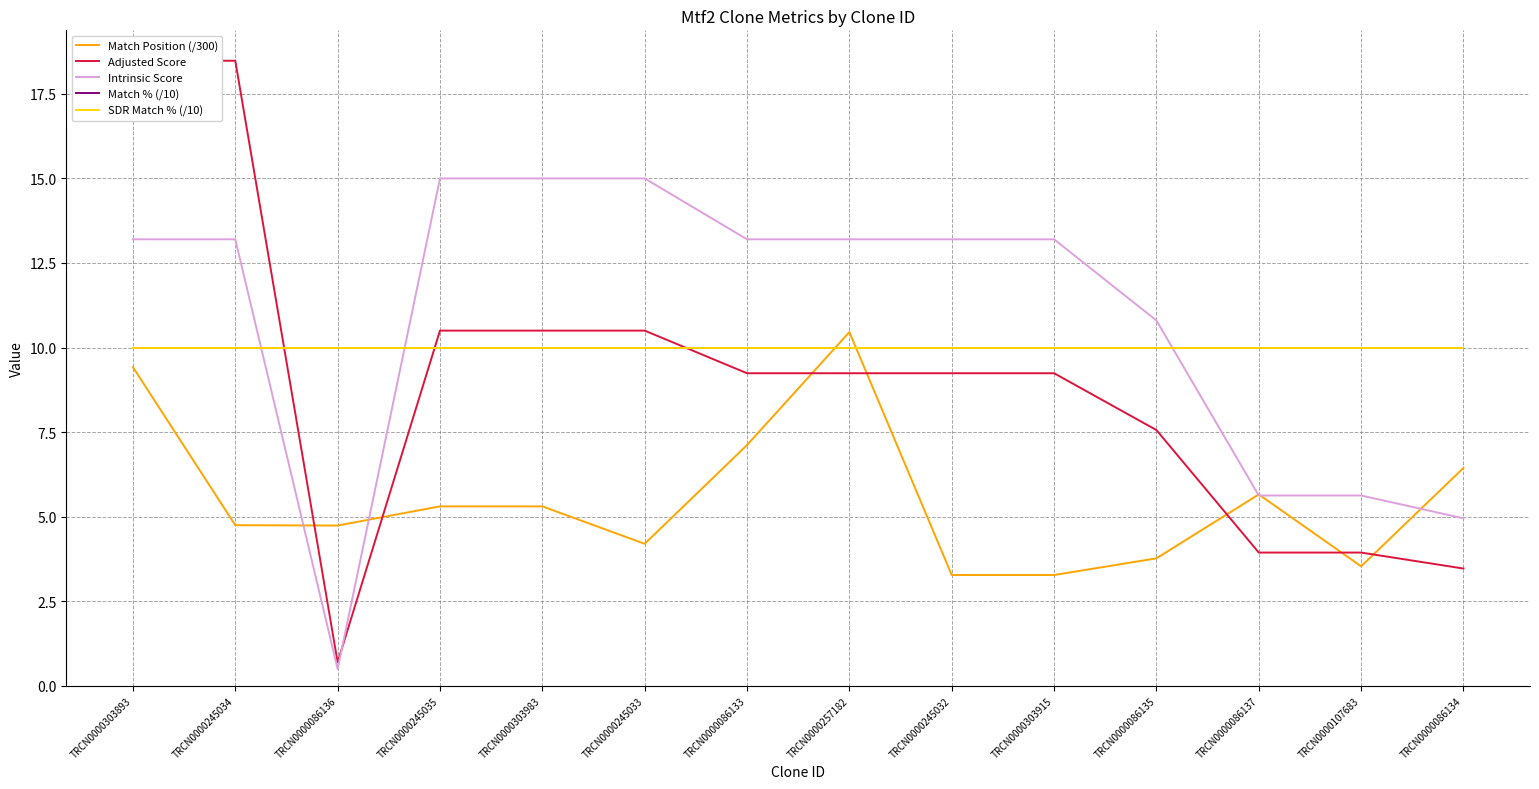

Between TRCN0000086134 and TRCN0000245032, which is larger?

TRCN0000086134